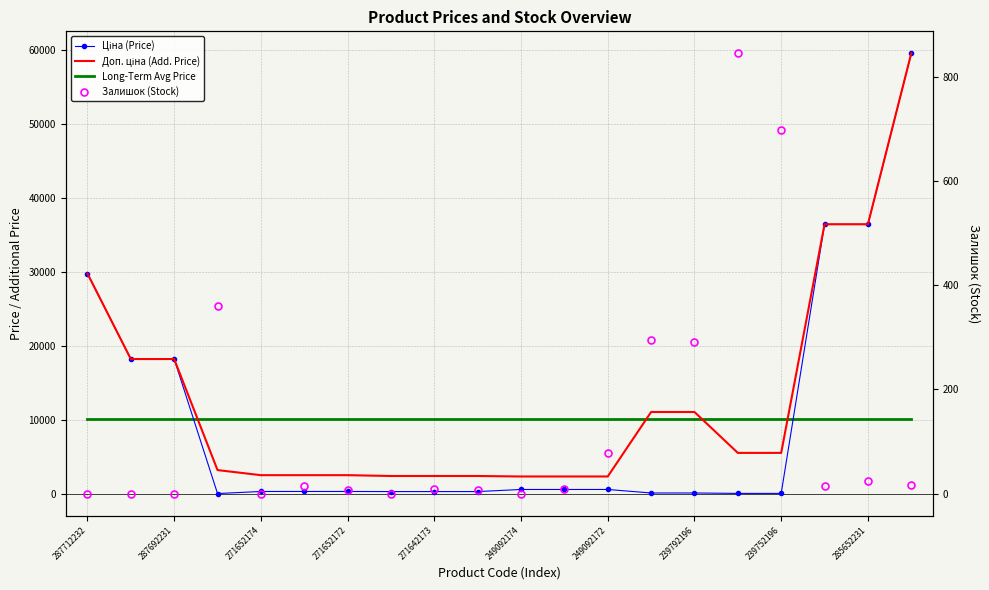

How many lines are shown in the chart?

4